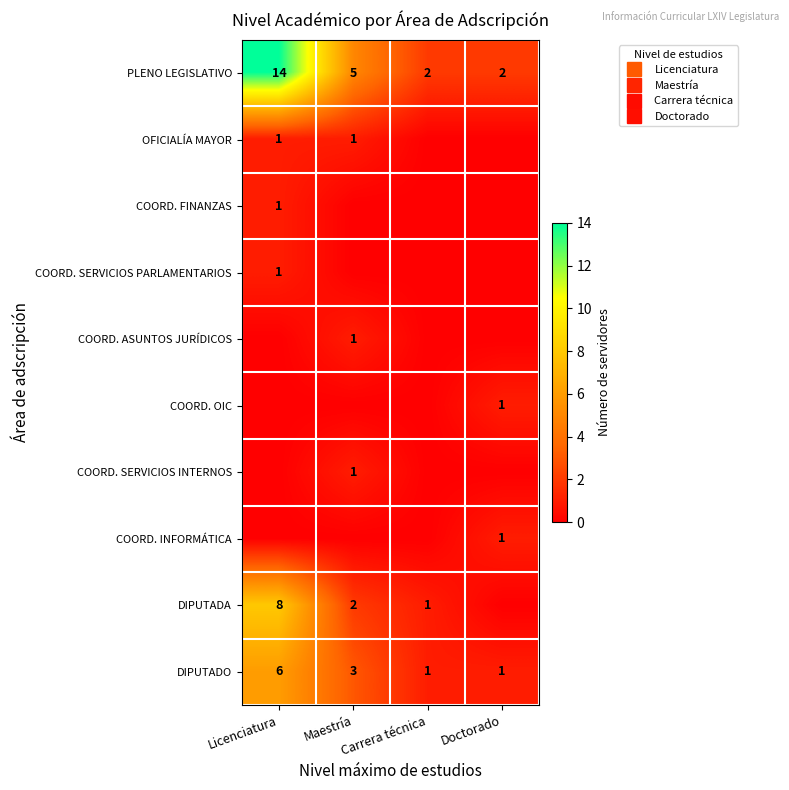

True or false: DIPUTADO has a value of 1 at Carrera técnica.

True